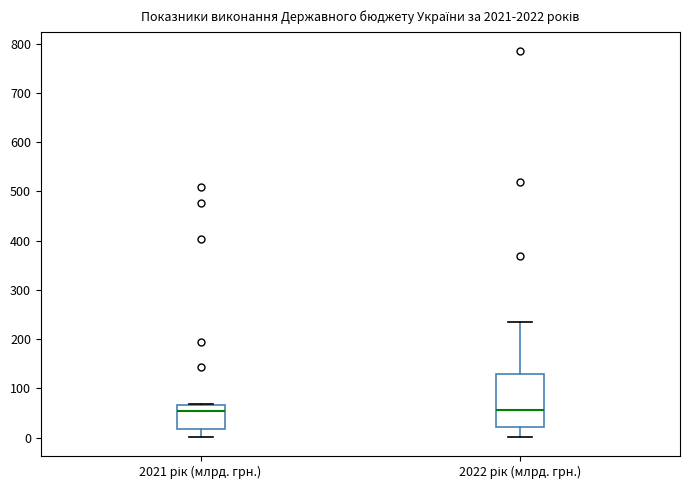

Comparing the boxes themselves (not the whiskers), which one is the tallest?

2022 рік (млрд. грн.)